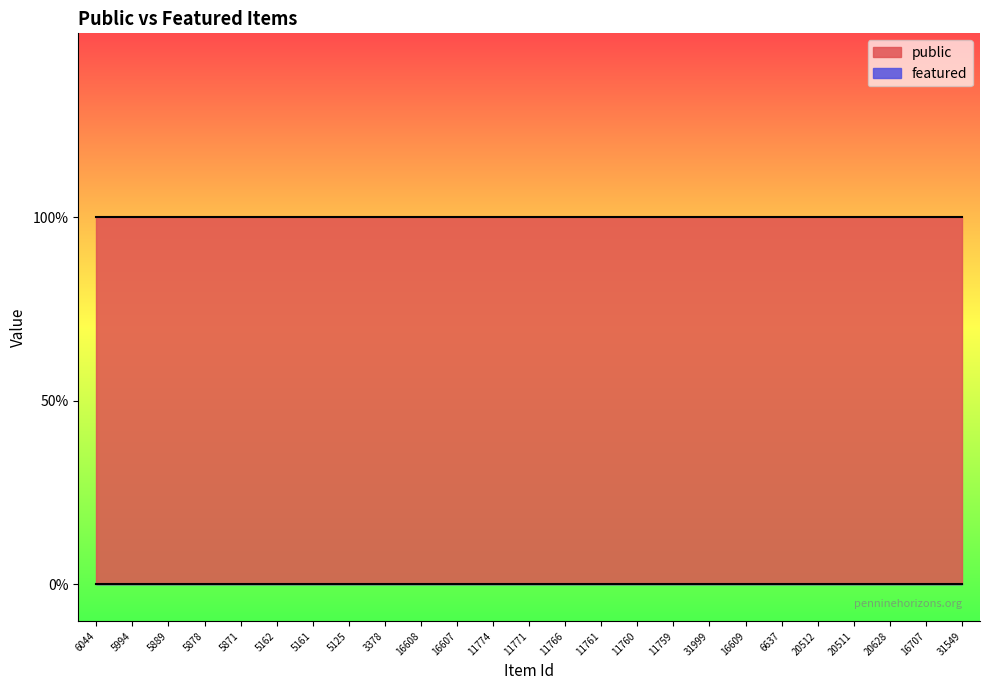

List the series in order of their peak value, lowest first.

featured, public